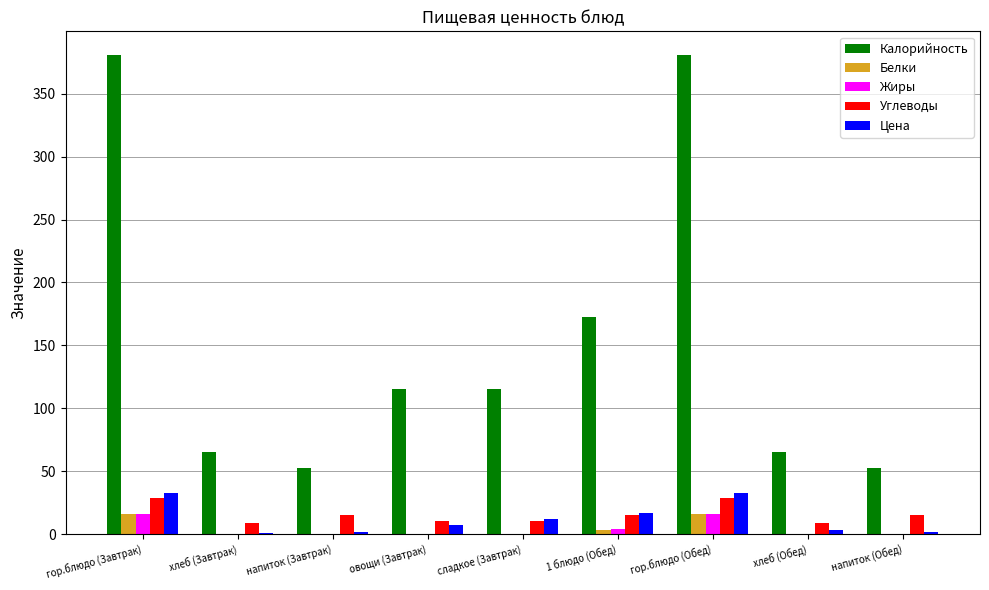

What is the sum of the Калорийность values at хлеб (Завтрак) and напиток (Обед)?

117.2